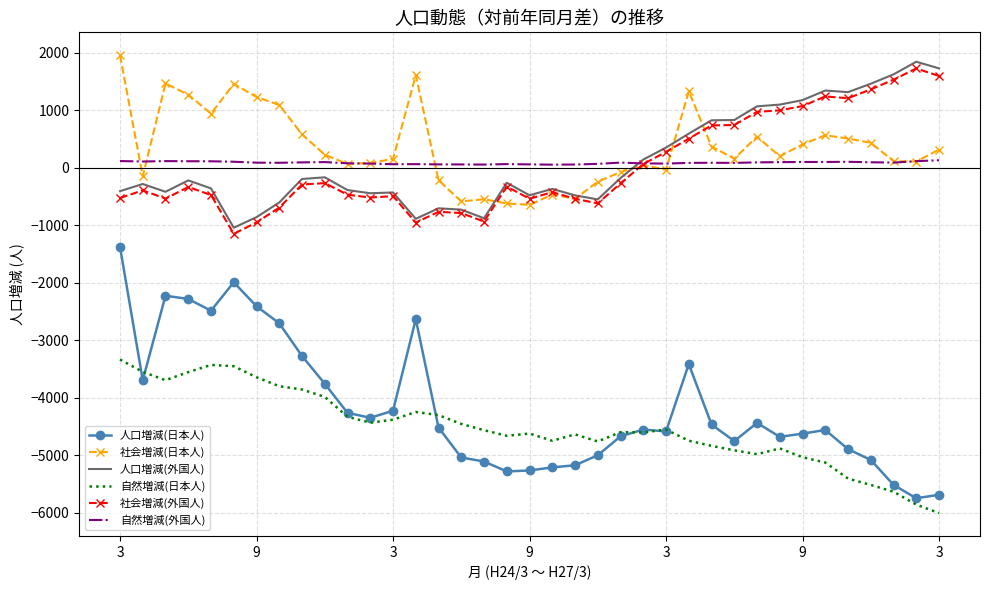

What is the maximum value for 社会増減(日本人)?

1960